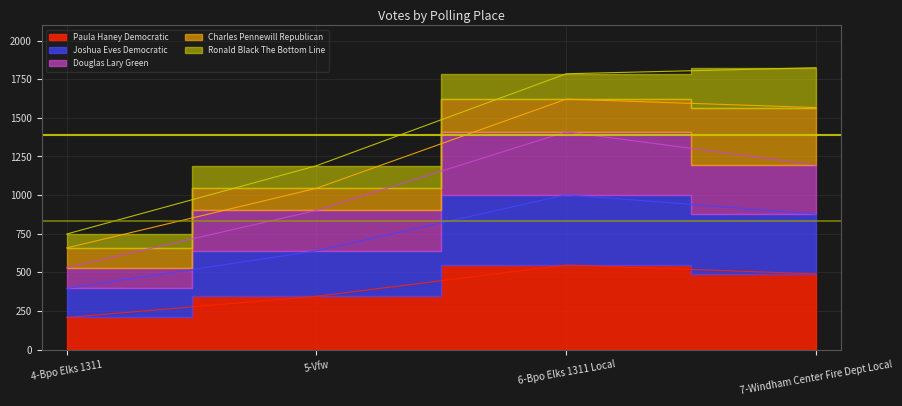

The Paula Haney Democratic series shows 547 at 6-Bpo Elks 1311 Local. True or false?

True